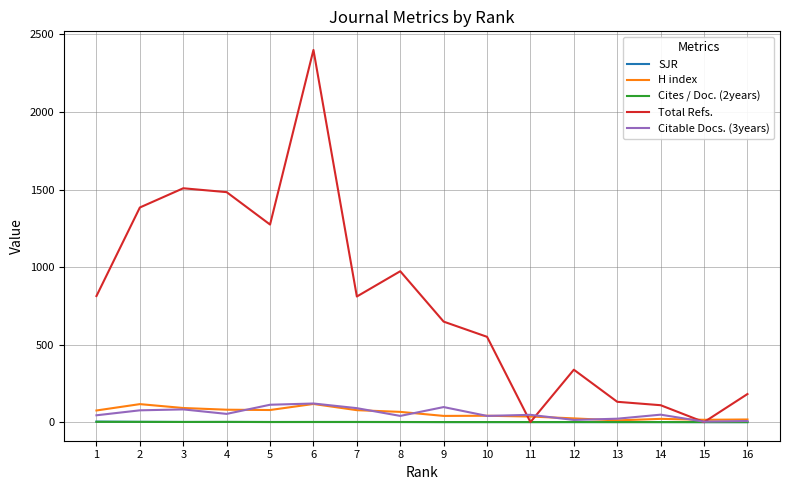

Which series has the largest range (max minus min)?

Total Refs.